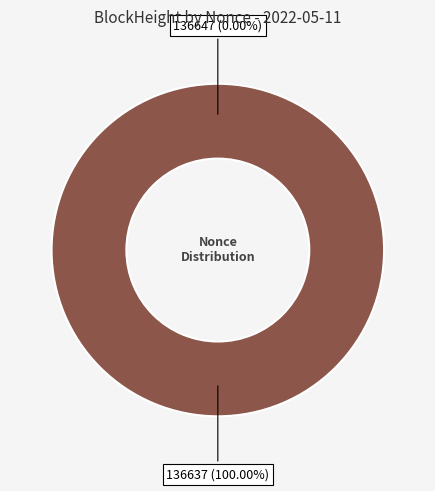

Does 136647 account for over 50% of the chart?

No